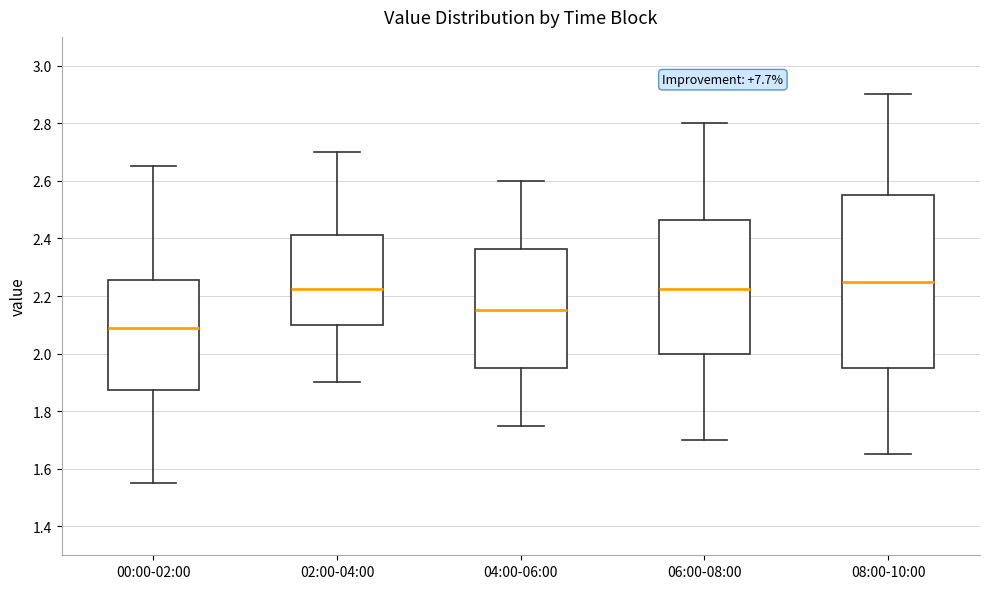

Which box has the highest median line?

08:00-10:00